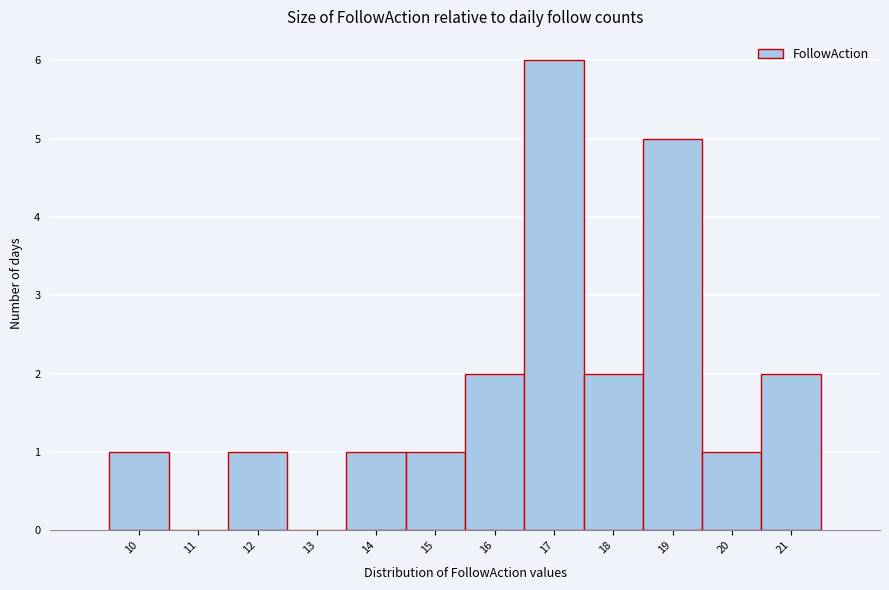

Reading left to right, list every bar in this chart as the range it spans on the x-axis followed by its height. The values are not printed on the chart, so give them approximately, as read against the axis.

9.5 to 10.5: 1
10.5 to 11.5: 0
11.5 to 12.5: 1
12.5 to 13.5: 0
13.5 to 14.5: 1
14.5 to 15.5: 1
15.5 to 16.5: 2
16.5 to 17.5: 6
17.5 to 18.5: 2
18.5 to 19.5: 5
19.5 to 20.5: 1
20.5 to 21.5: 2